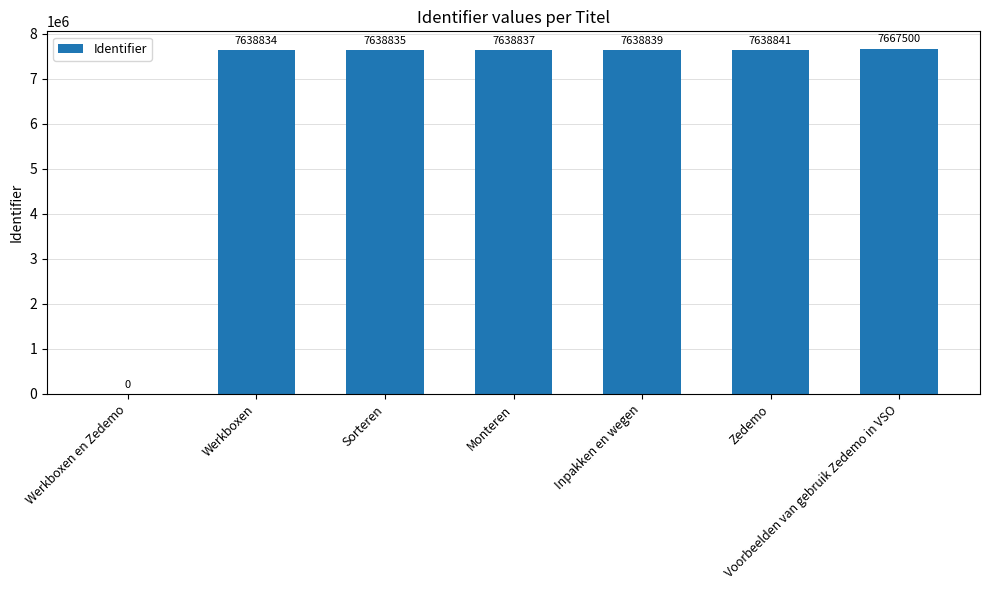

The value at Inpakken en wegen is 7638839. True or false?

True